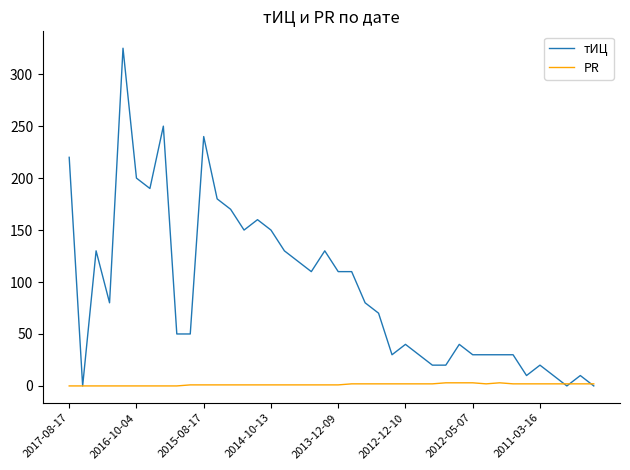

What is the maximum value shown in the chart?

325